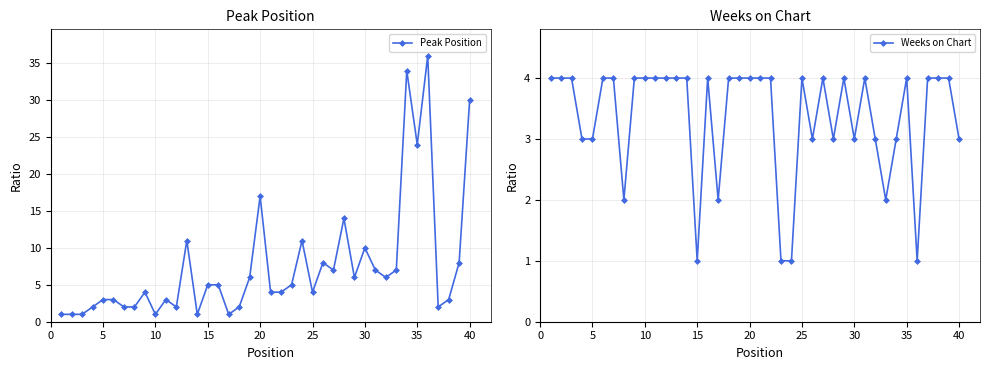

True or false: Weeks on Chart and Peak Position cross at least once.

True